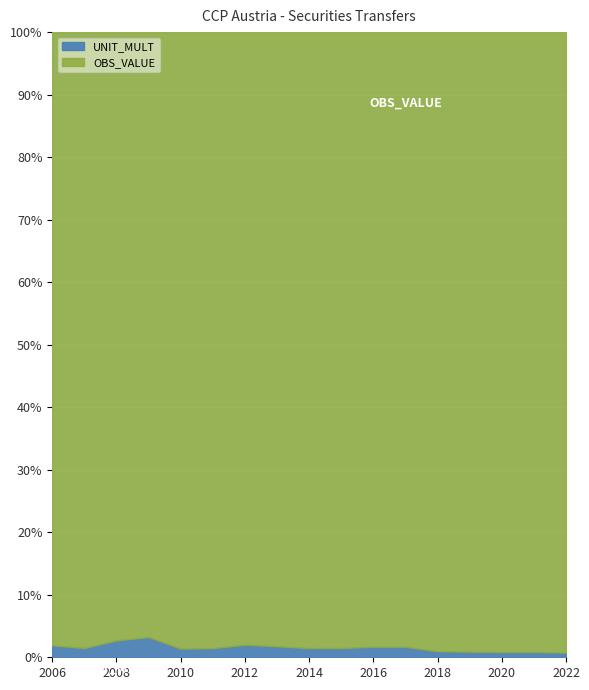

What is the difference between the maximum and minimum values in the OBS_VALUE series?

627